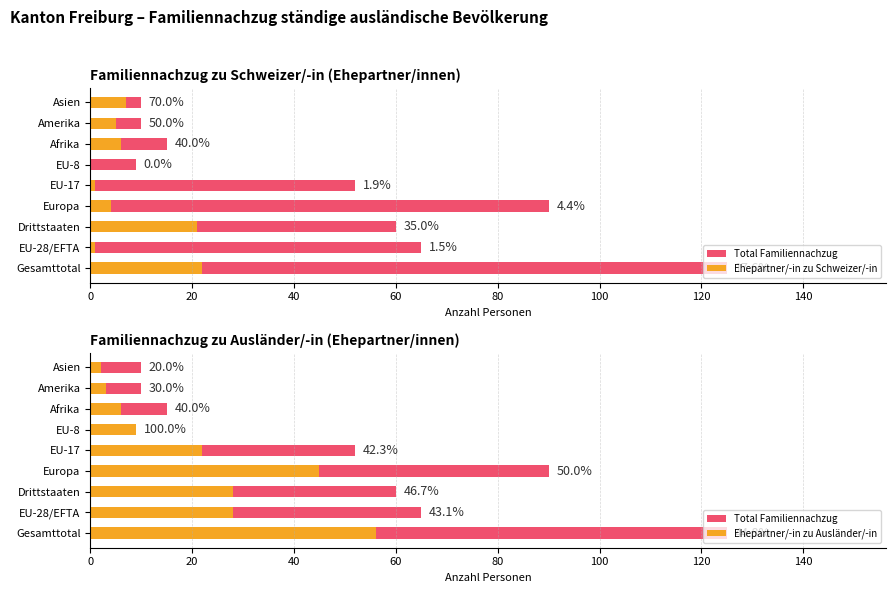

What is the difference between the highest and lowest values at 20?

64